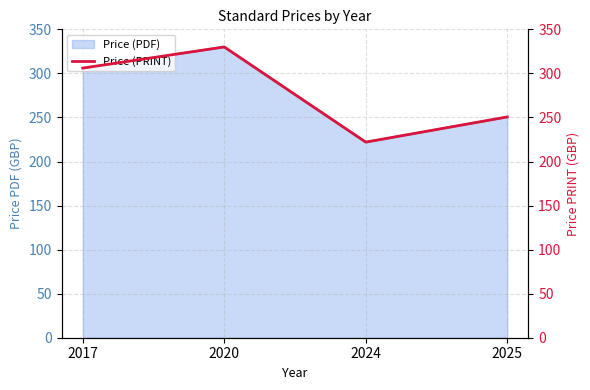

Rank the categories by value from highest to lowest.

2020, 2017, 2025, 2024